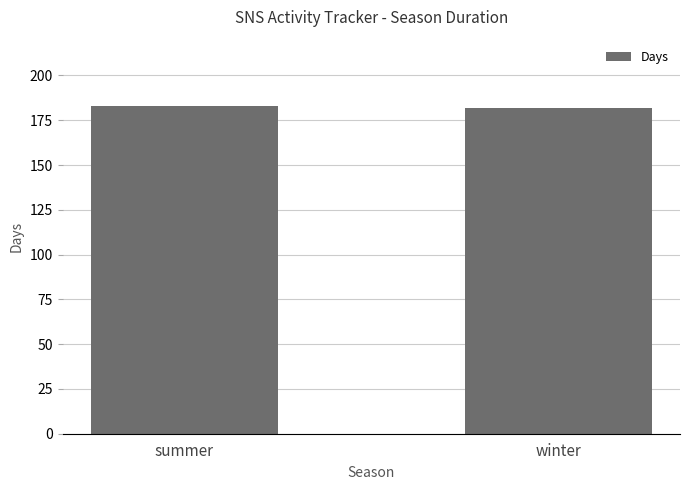

The chart shows a value of 182 at winter. True or false?

True